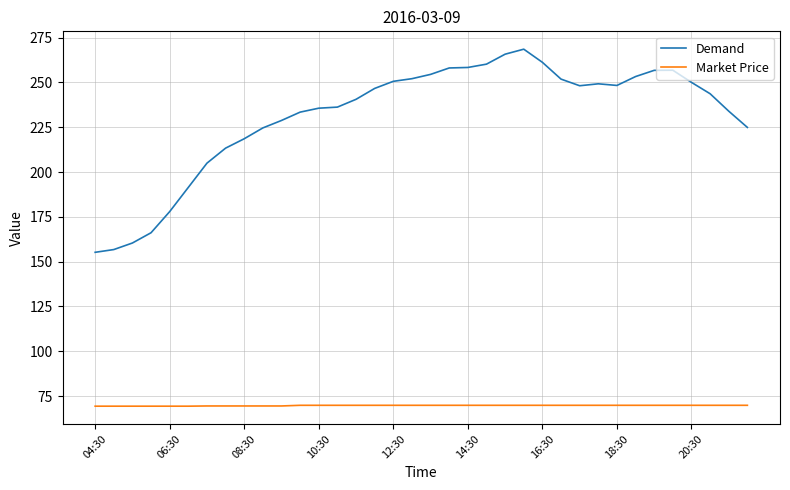

In Demand, how many points are lower than both neighbors (excluding endpoints)?

2